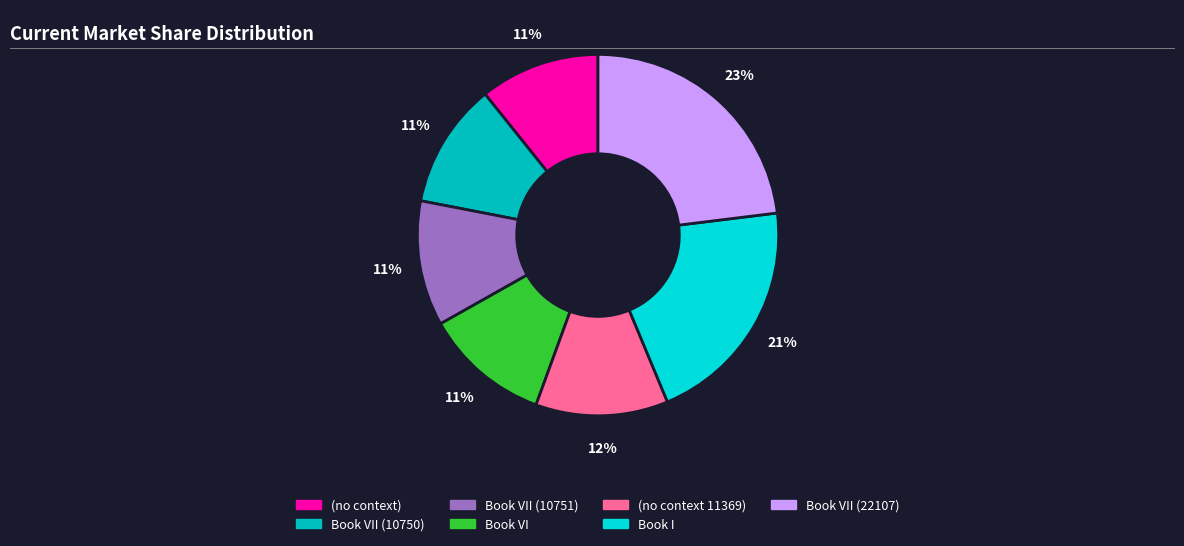

What percentage is the Book VI slice, to the nearest percent?

11%